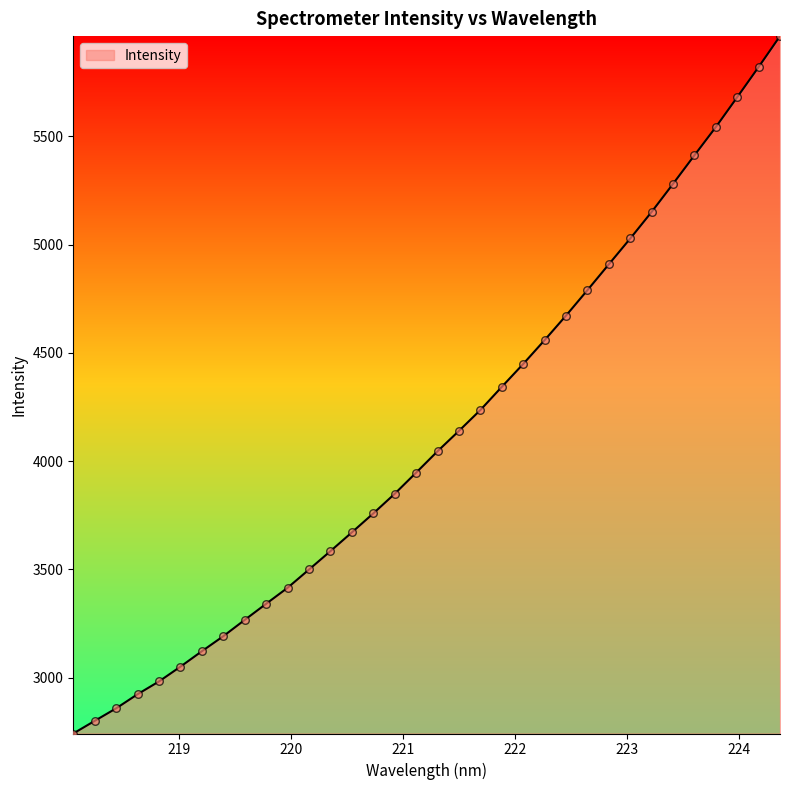

What is the difference between the maximum and minimum values?

3220.0